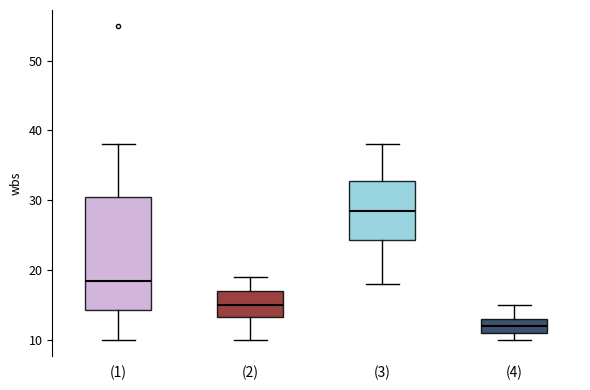

Reading left to right, transcribe this box plot: for each box, give where its median line is, the range the box spans, and where its two whiskers end, as read against the y-axis. The values are not printed on the chart, so give them approximately, as read against the axis.

(1): median 19, box 14 to 31, whiskers 10 to 38
(2): median 15, box 13 to 17, whiskers 10 to 19
(3): median 29, box 24 to 33, whiskers 18 to 38
(4): median 12, box 11 to 13, whiskers 10 to 15